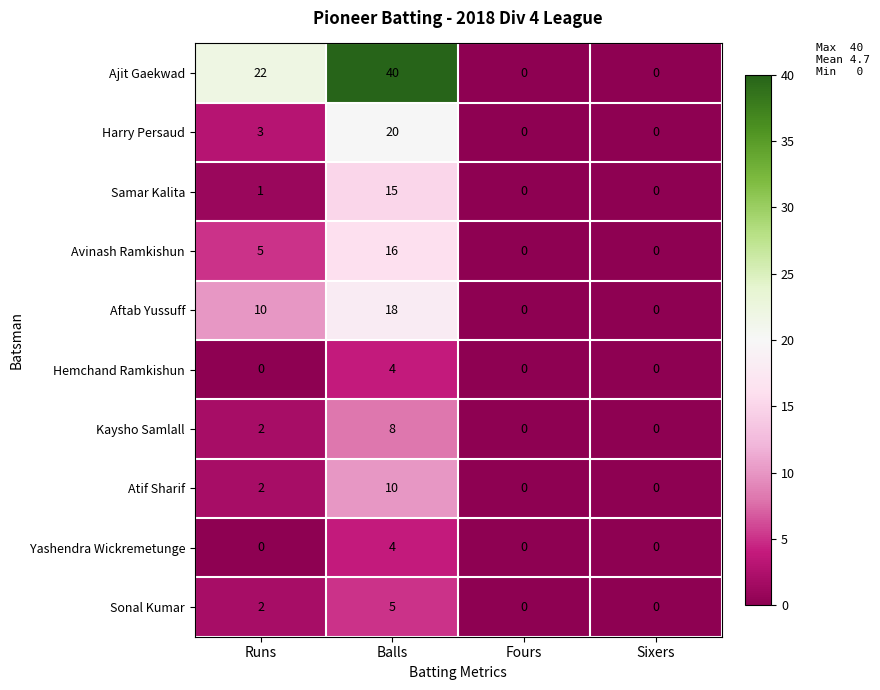

What is the sum of the Samar Kalita values at Fours and Balls?

15